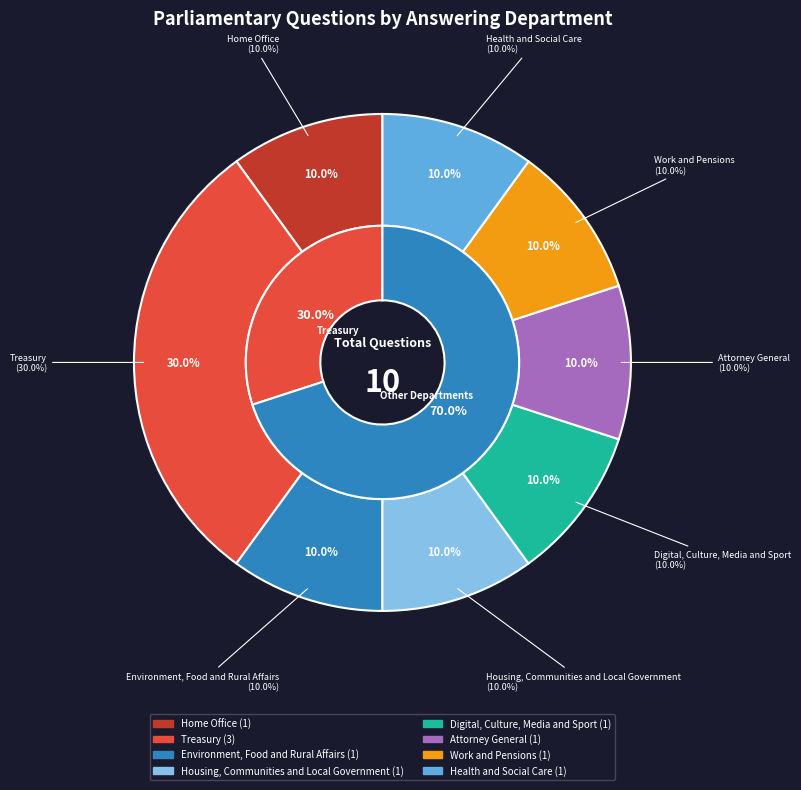

To the nearest percent, what is the difference between the largest and smallest slice percentages?

20%